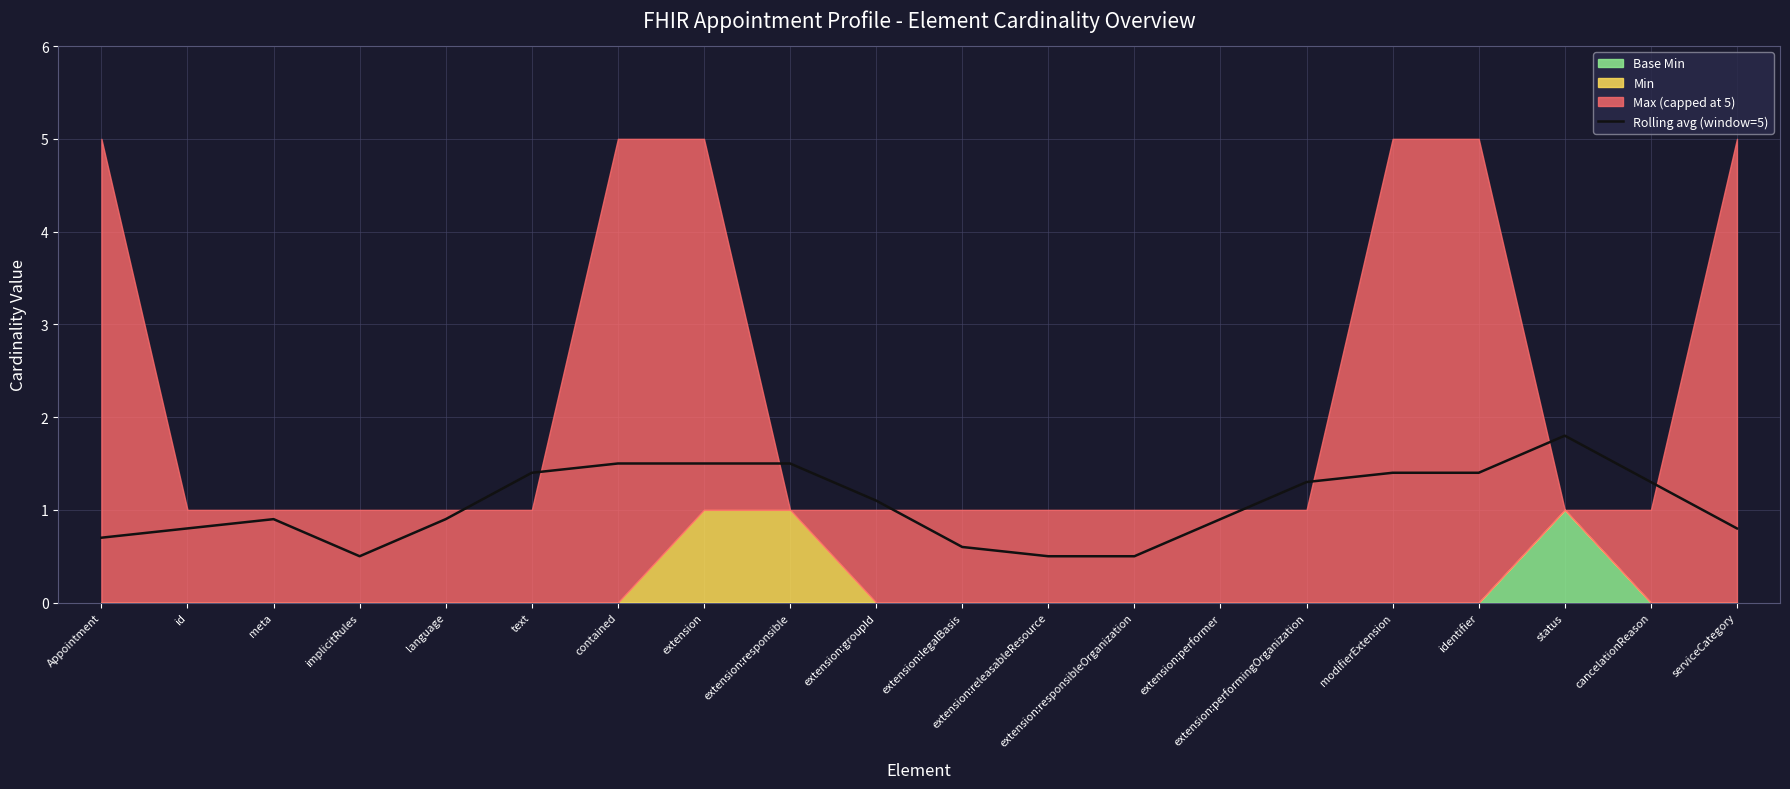

Reading right to left, list all the values displayed in this chart.

serviceCategory=0.8	cancelationReason=1.3	status=1.8	identifier=1.4	modifierExtension=1.4	extension:performingOrganization=1.3	extension:performer=0.9	extension:responsibleOrganization=0.5	extension:releasableResource=0.5	extension:legalBasis=0.6	extension:groupId=1.1	extension:responsible=1.5	extension=1.5	contained=1.5	text=1.4	language=0.9	implicitRules=0.5	meta=0.9	id=0.8	Appointment=0.7